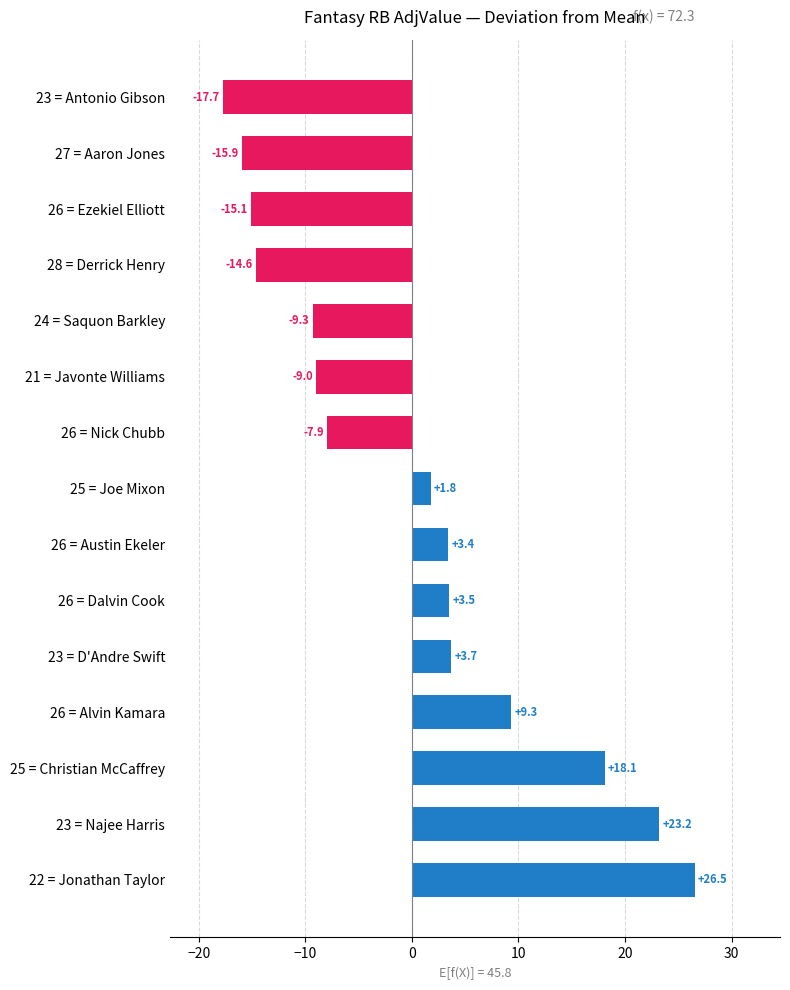

Are the bars horizontal?

Yes